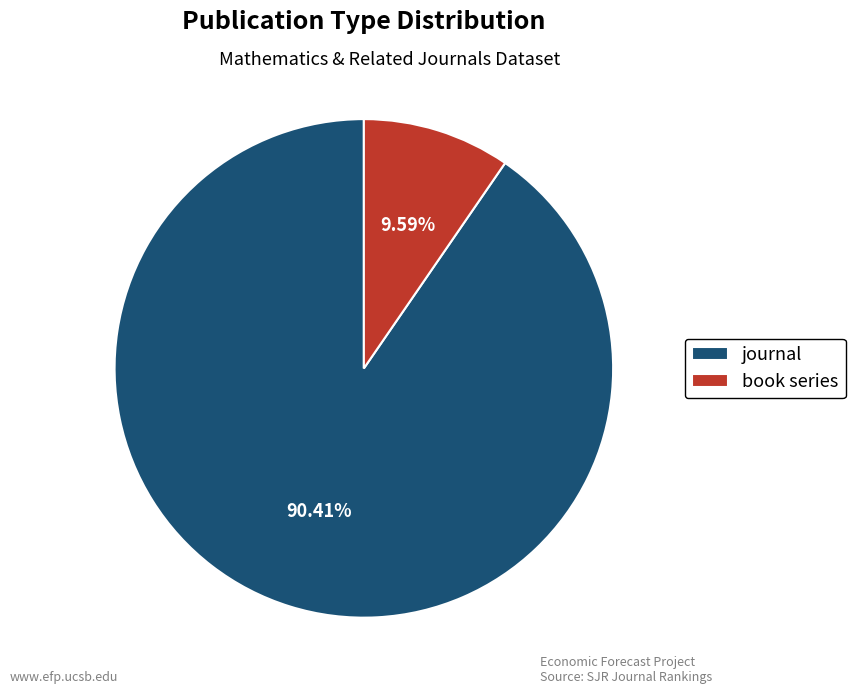

Combined, do journal and book series account for over 50%?

Yes